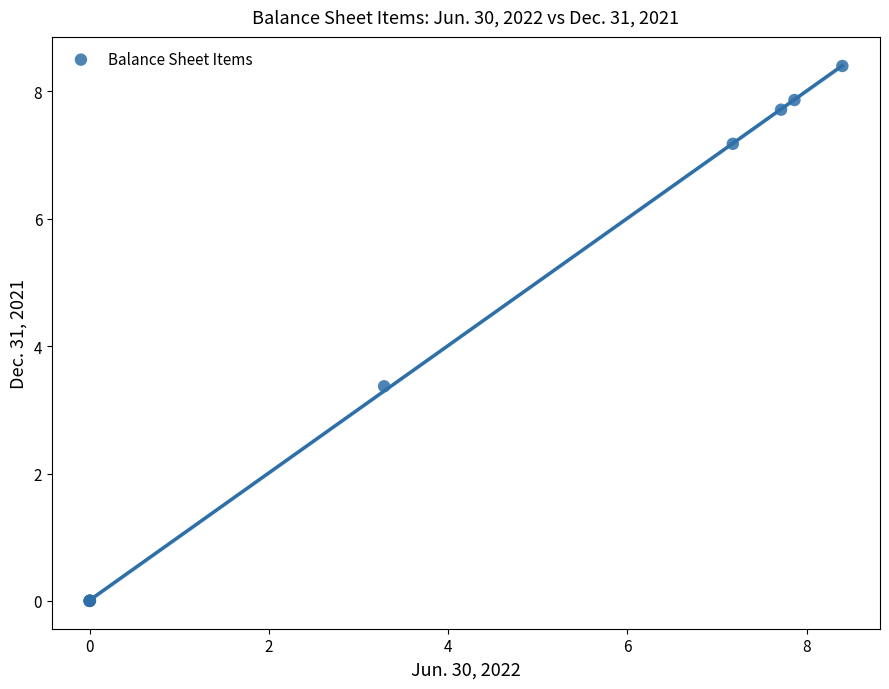

What Y value in the scatter plot is closest to 4?

3.4